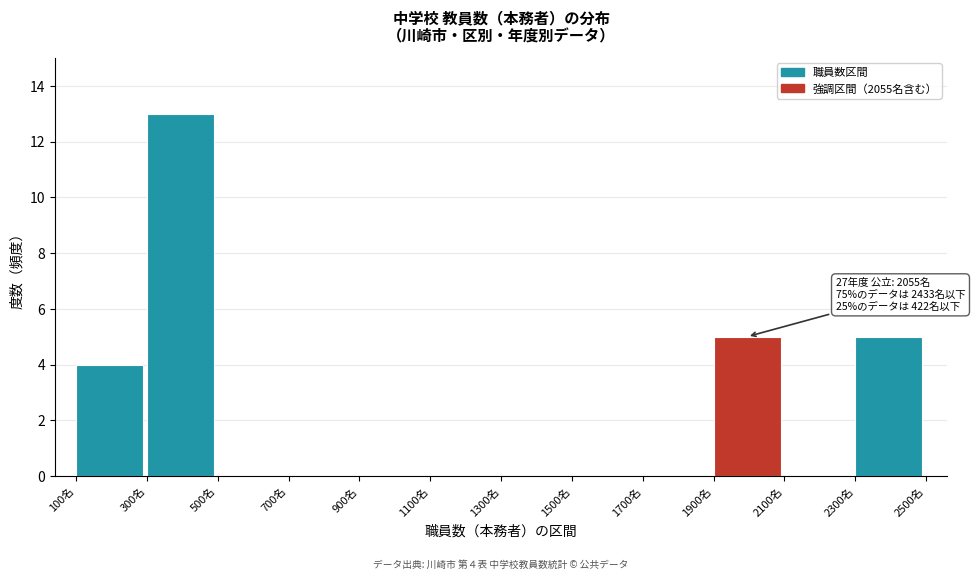

Which range on the x-axis has the tallest bar?

300 to 500